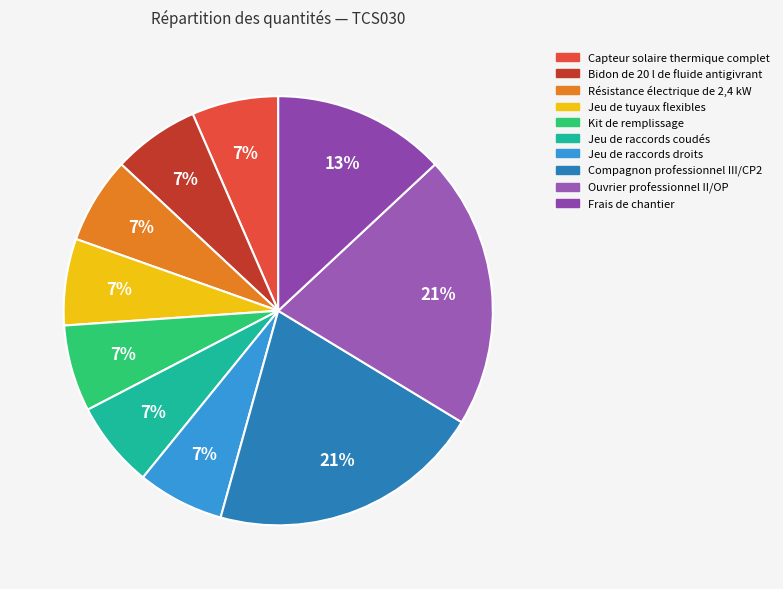

Which category has the biggest portion of the pie?

Compagnon professionnel III/CP2